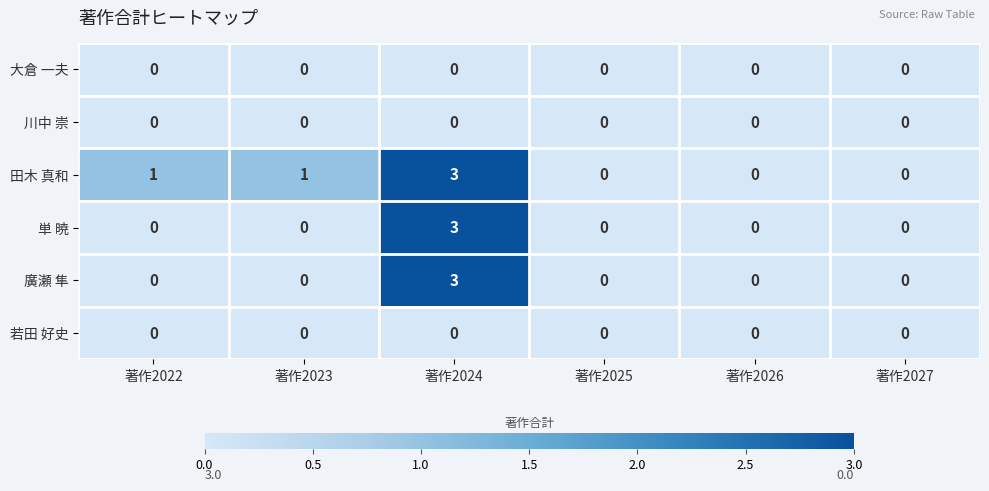

At which category is the sum across all series the highest?

著作2024